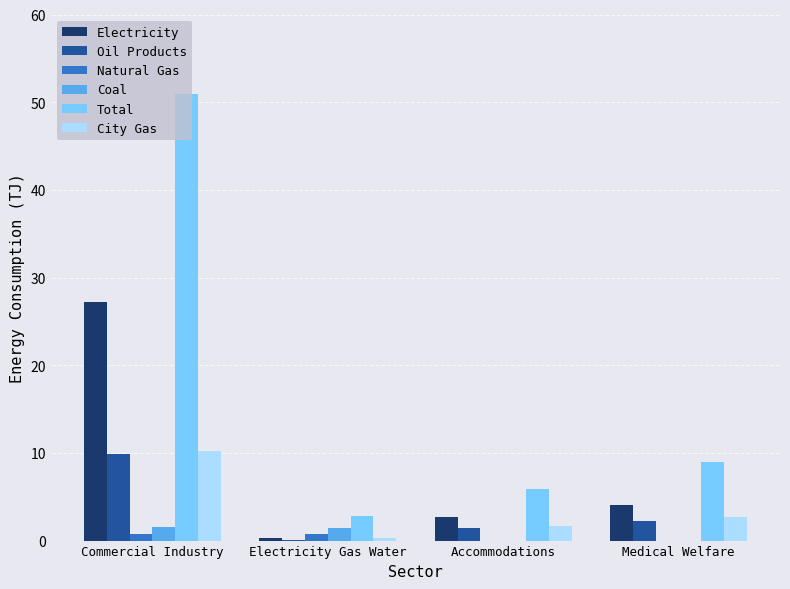

Is the value of Electricity at Commercial Industry greater than the value of Coal at Electricity Gas Water?

Yes